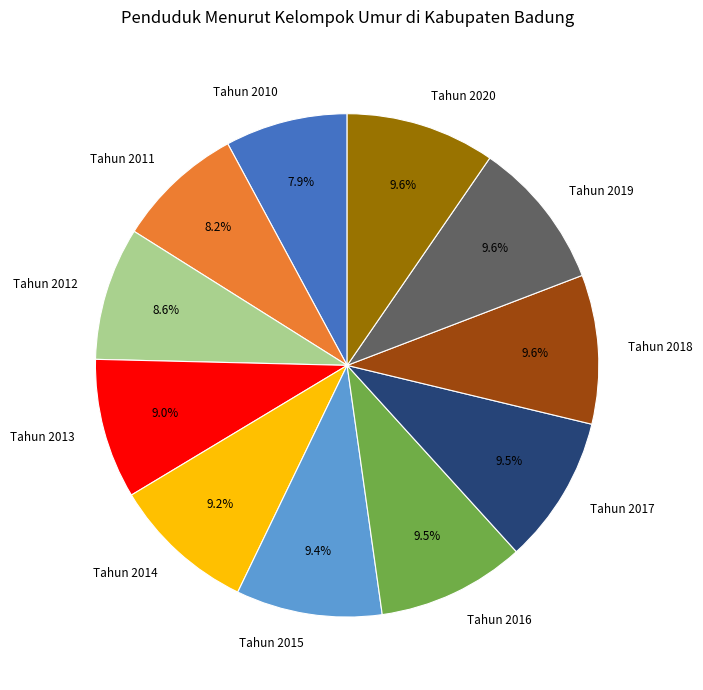

To the nearest percent, what is the difference between the largest and smallest slice percentages?

2%